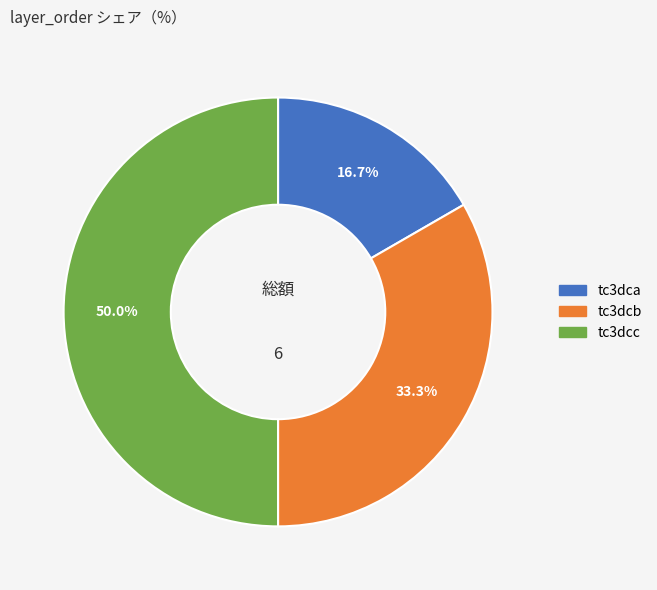

Does tc3dca account for over 50% of the chart?

No